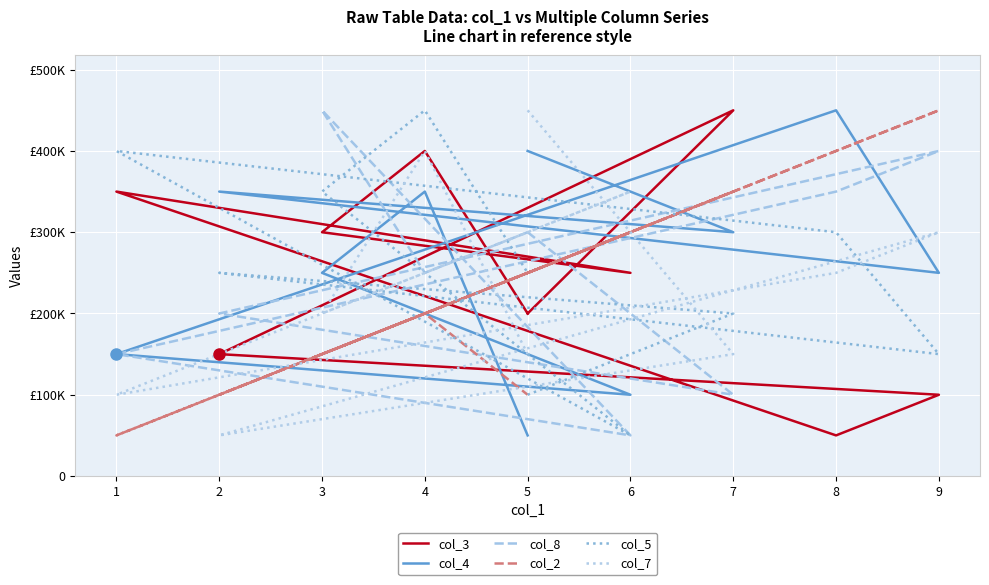

What is the average value of the col_4 series?

265000